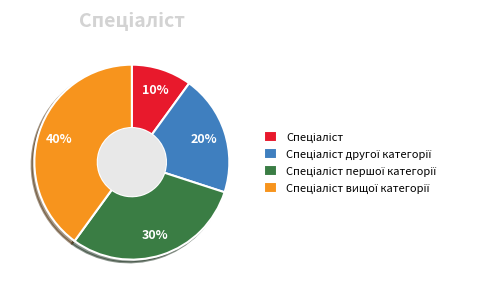

To the nearest percent, what is the difference between the largest and smallest slice percentages?

30%